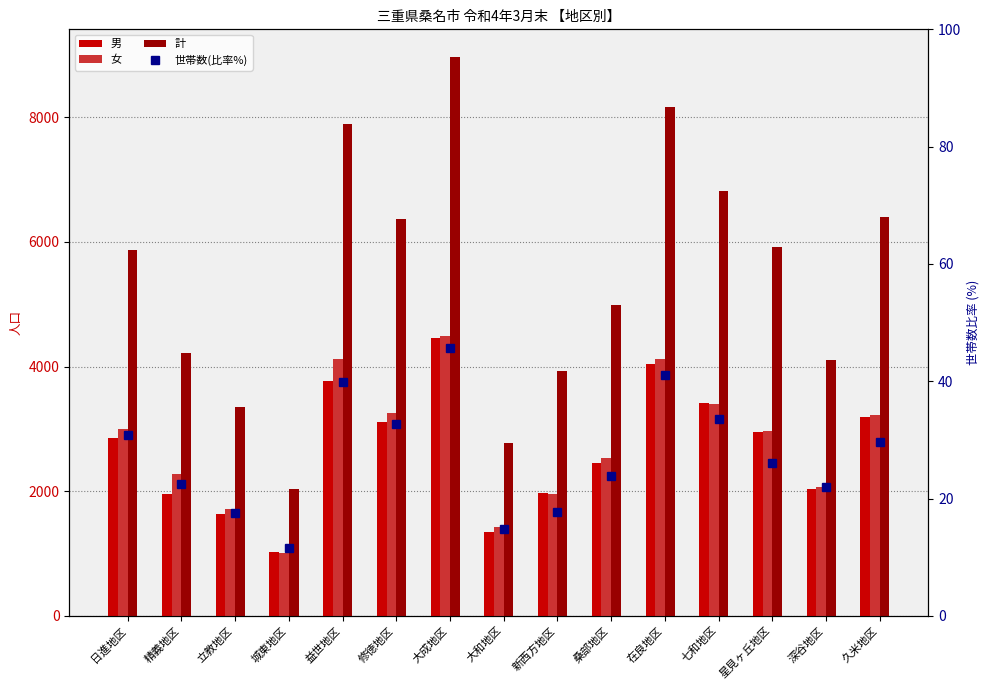

Which has a higher value, 新西方地区 or 深谷地区?

深谷地区